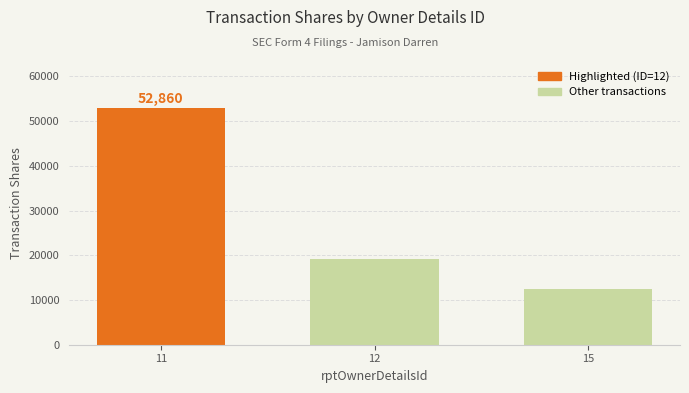

What value does the data have at 12, to the nearest 10?

19190